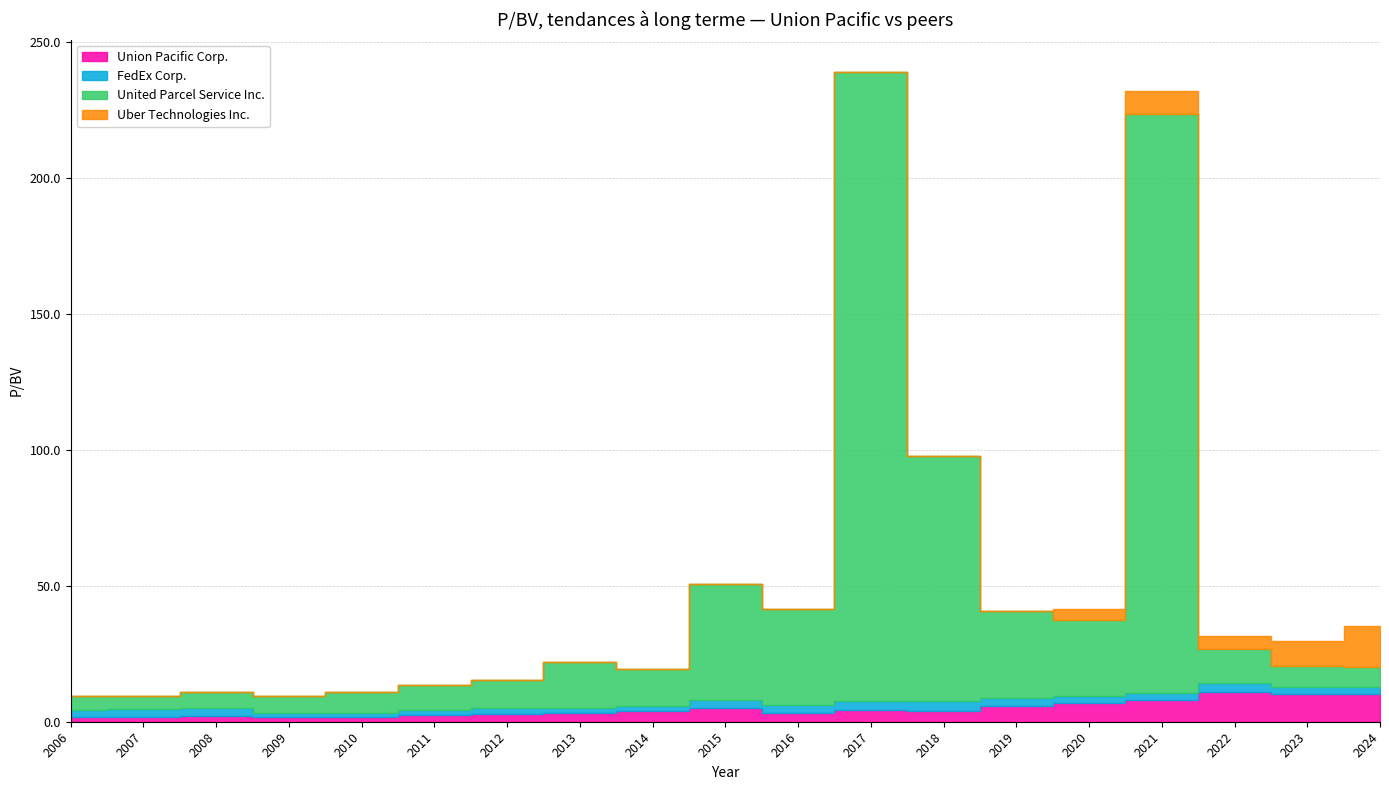

What is the sum of all United Parcel Service Inc. values?

780.1